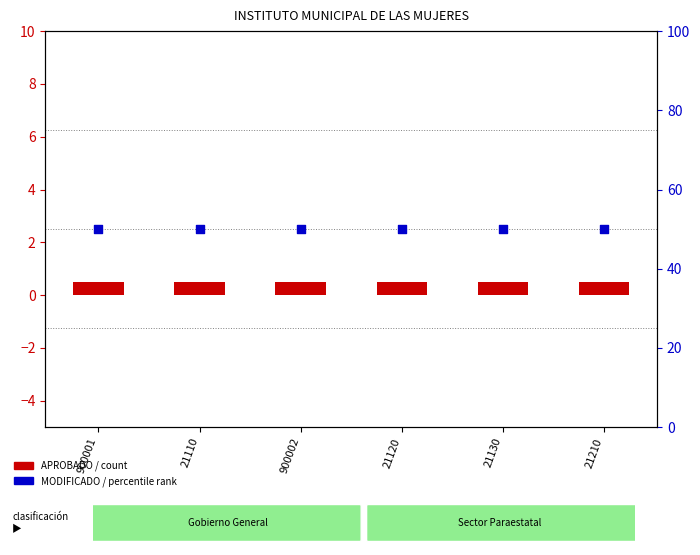

Which series reaches the maximum Y coordinate?

MODIFICADO